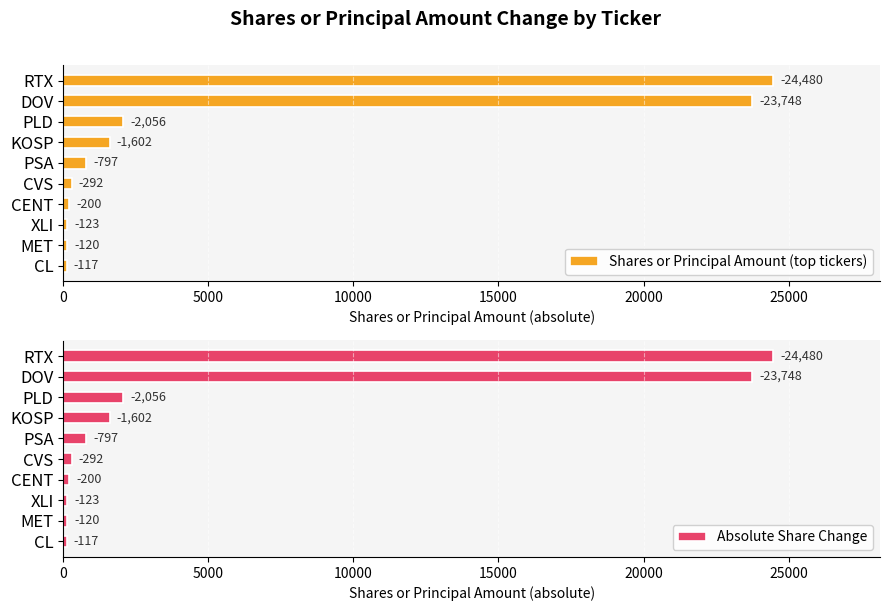

Count the number of categories in the chart.

10